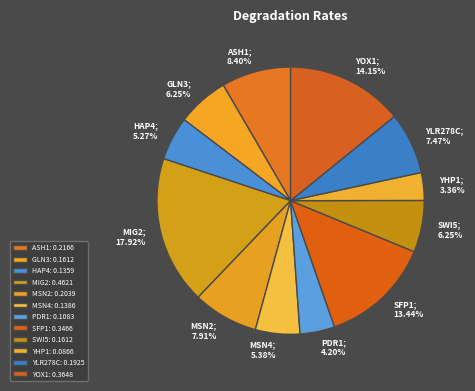

To the nearest percent, what portion does ASH1 represent?

8%